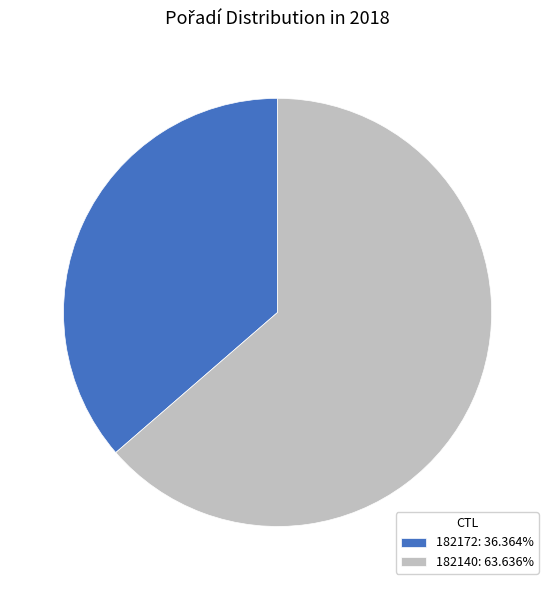

Rank the categories by value from highest to lowest.

182140, 182172